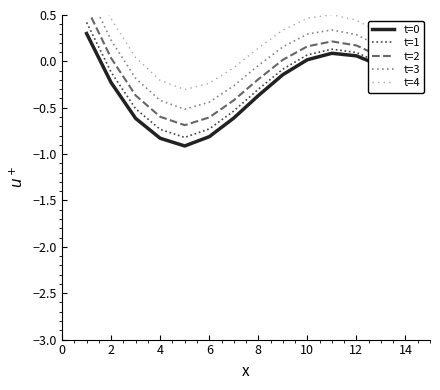

True or false: t=1 has a value of -0.7 at 6.

True